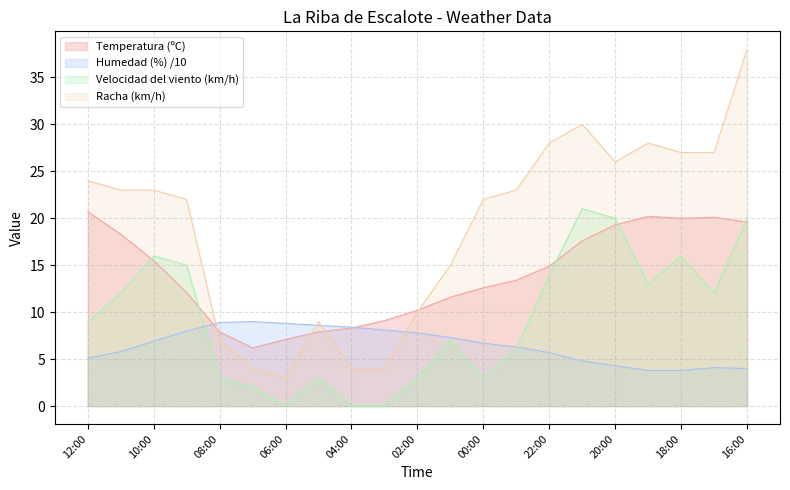

What is the value of the Velocidad del viento (km/h) point at the 4th from the left?

15.0